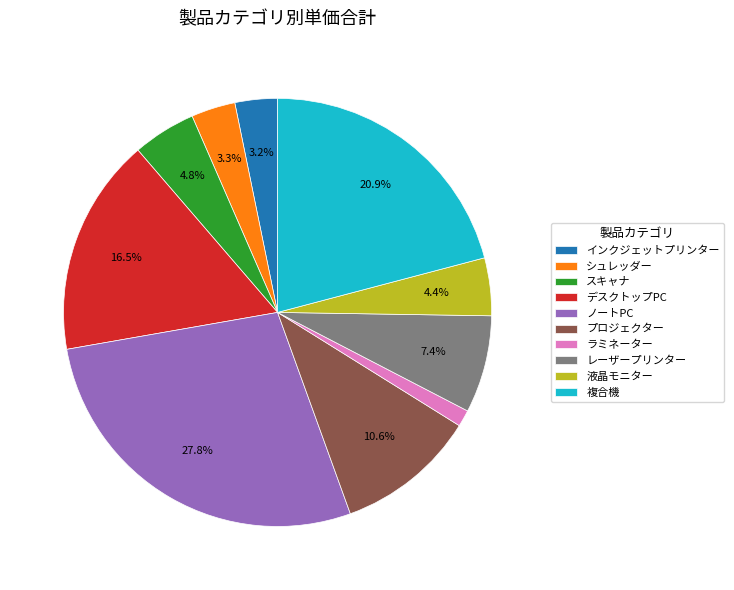

How much of the chart is everything except 複合機?

79.1%